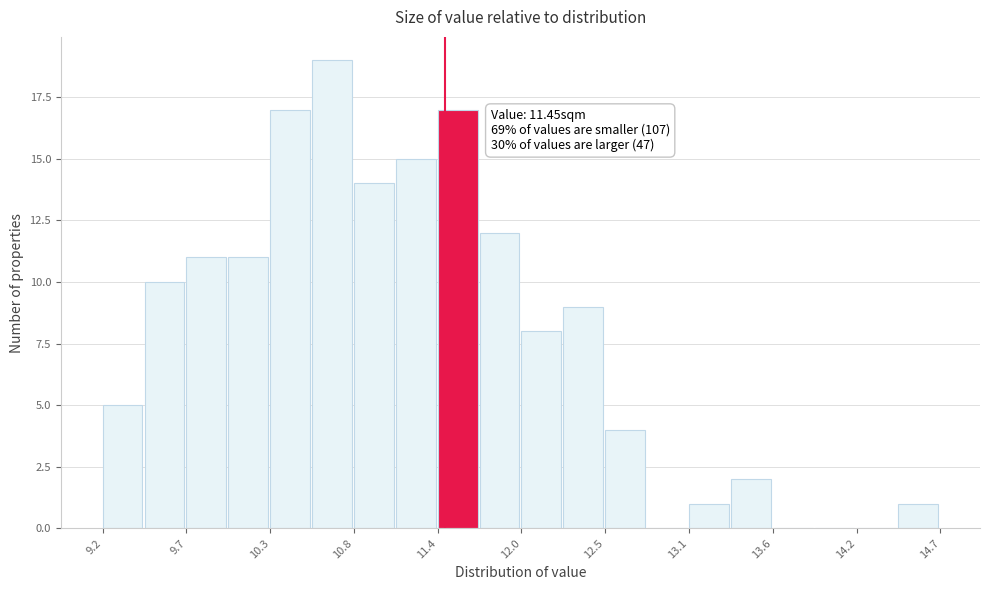

Read against the x-axis, roughly where is the centre of the tallest bar?

10.7